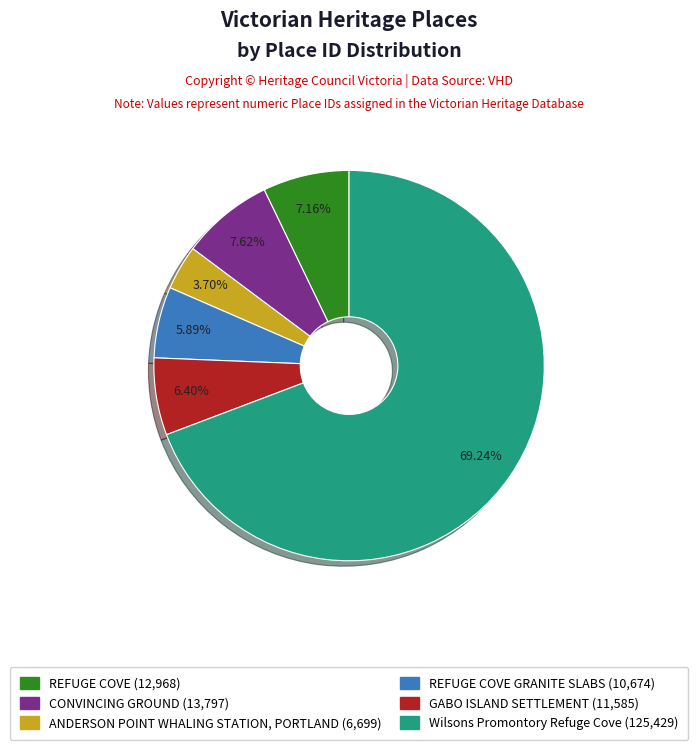

Does any single category account for the majority?

Yes